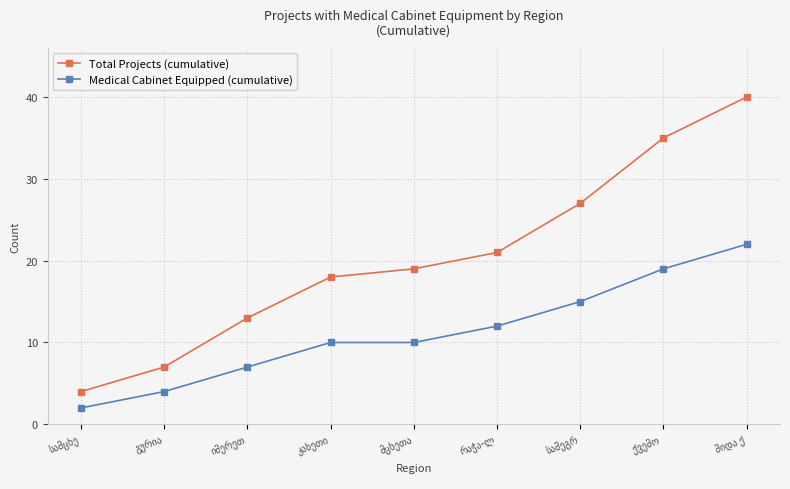

Which series has the largest total across all categories?

Total Projects (cumulative)